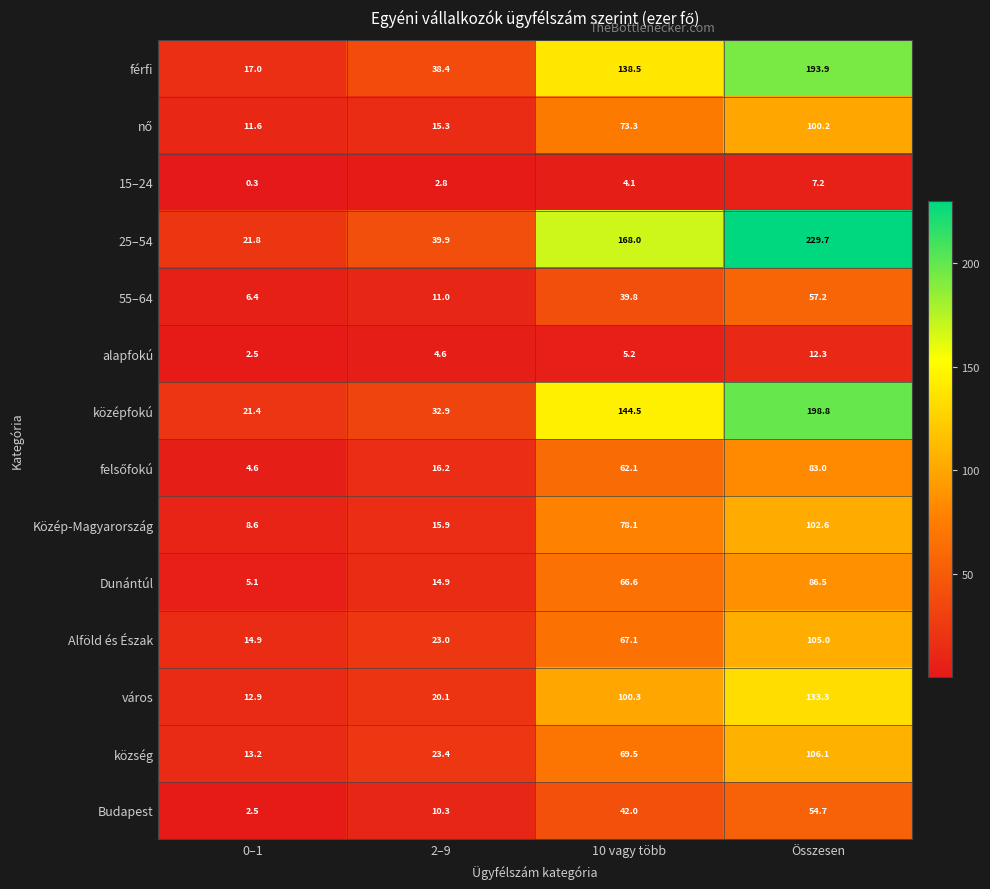

At how many categories does at least one series exceed 177?

1